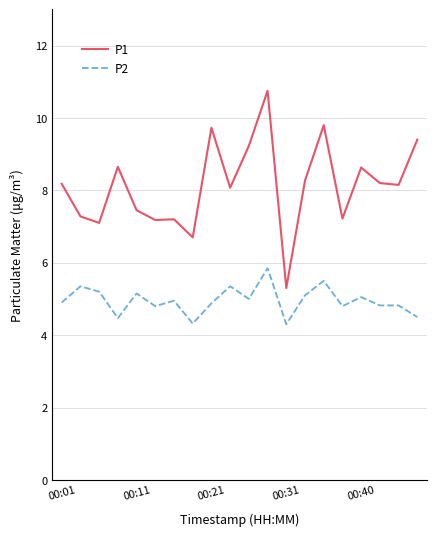

List the series in order of their peak value, lowest first.

P2, P1